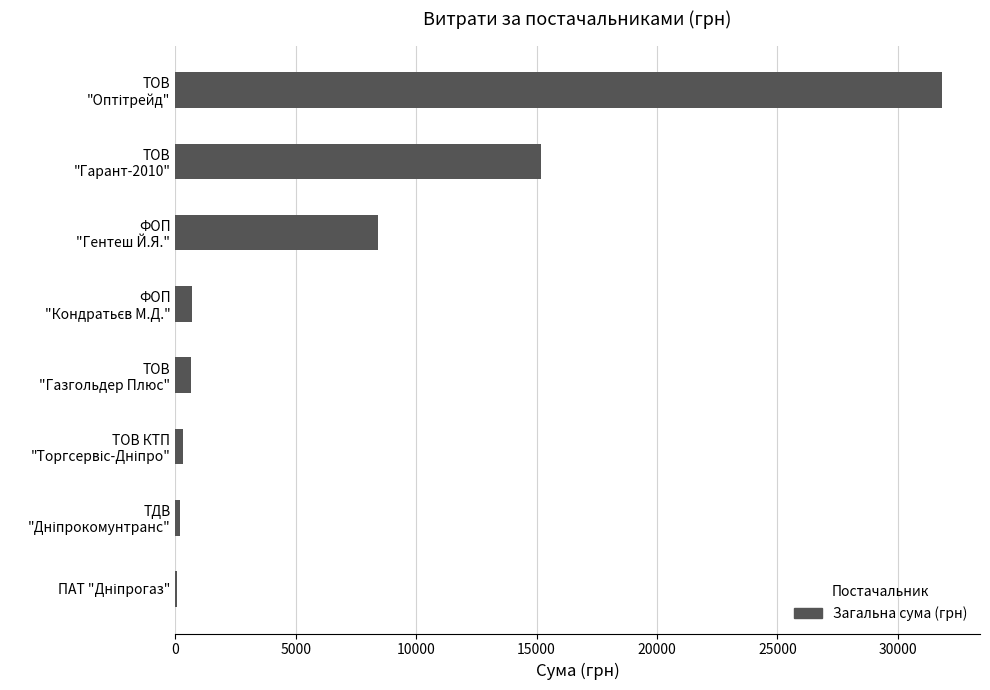

What is the maximum value shown in the chart?

31817.0